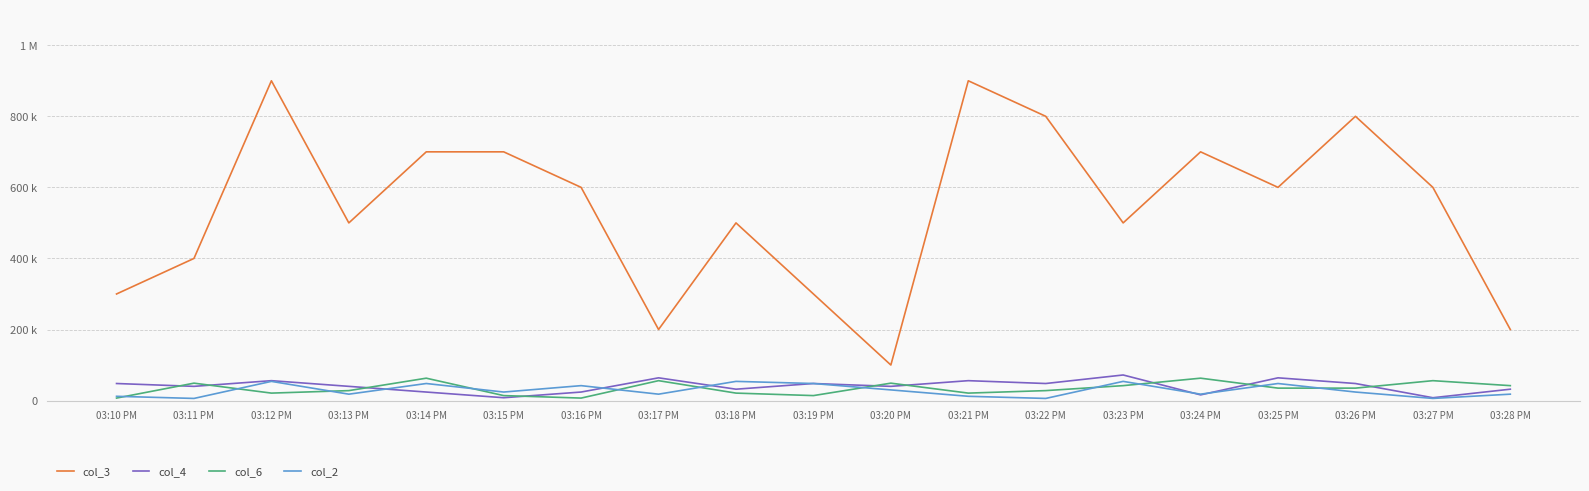

Which series changed the most between 03:15 PM and 03:20 PM?

col_3